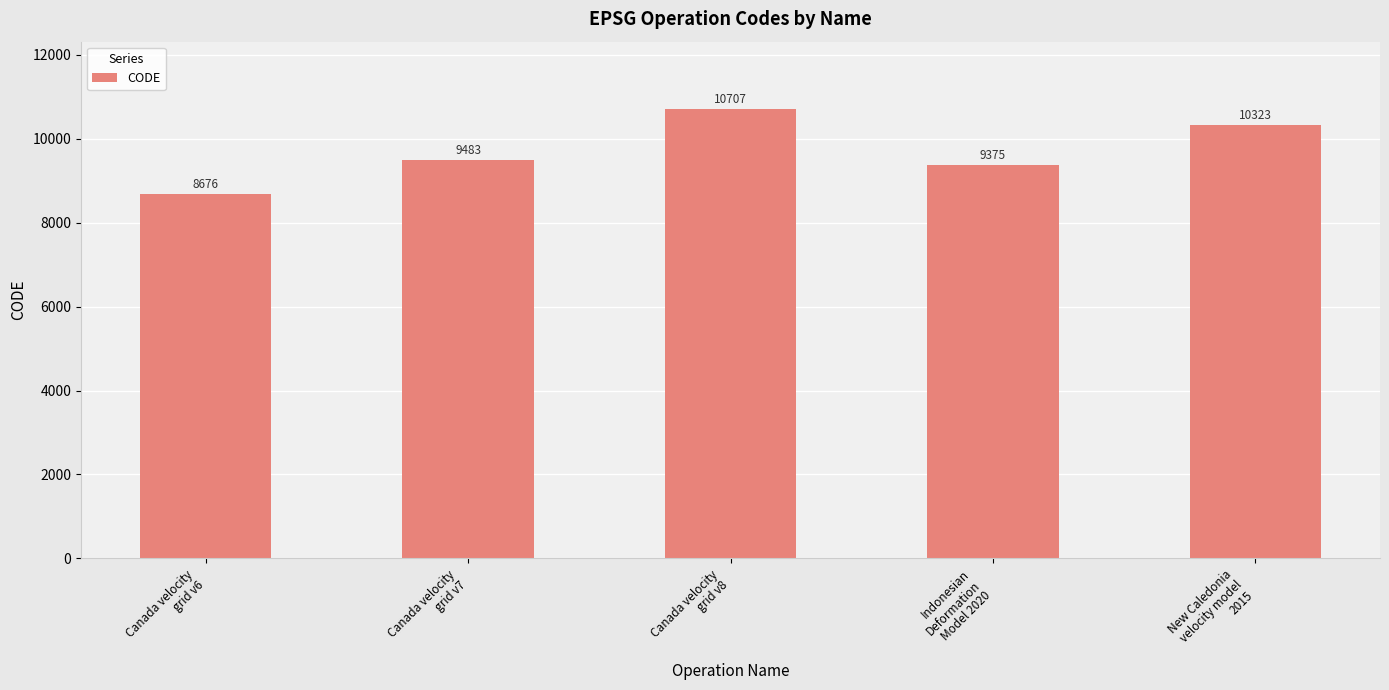

What is the greatest value displayed?

10707